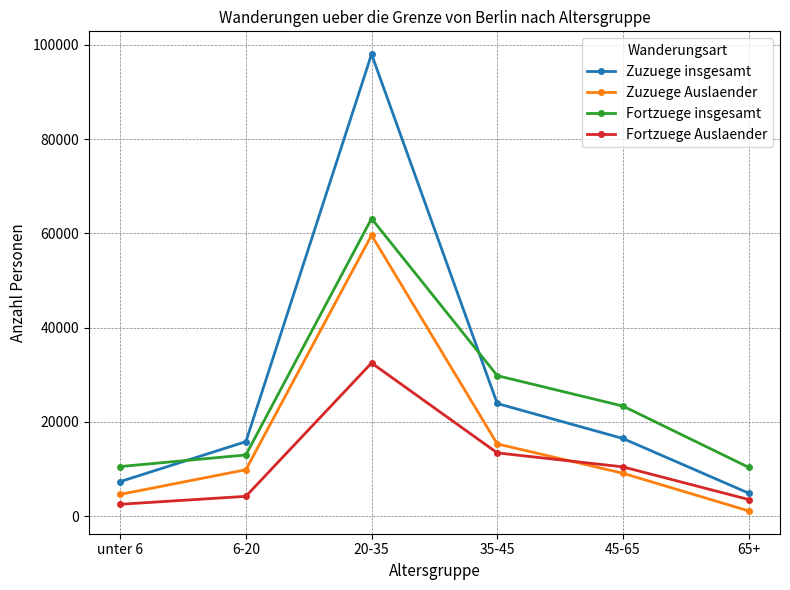

True or false: Zuzuege Auslaender has more than 2 interior local peaks.

False